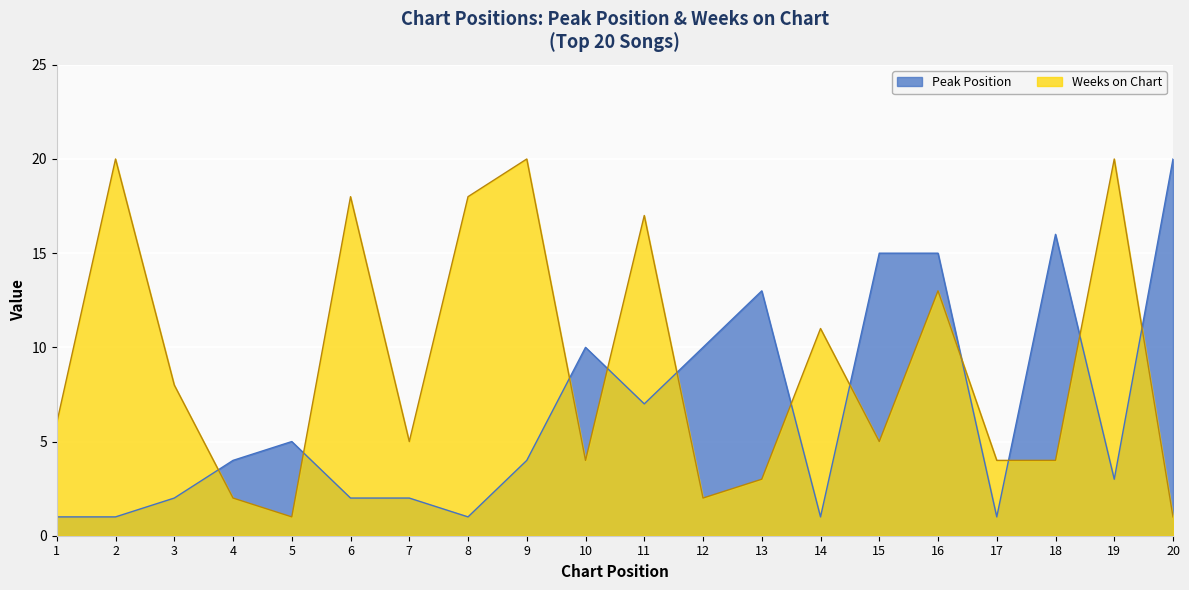

How many times do Peak Position and Weeks on Chart cross each other?

11